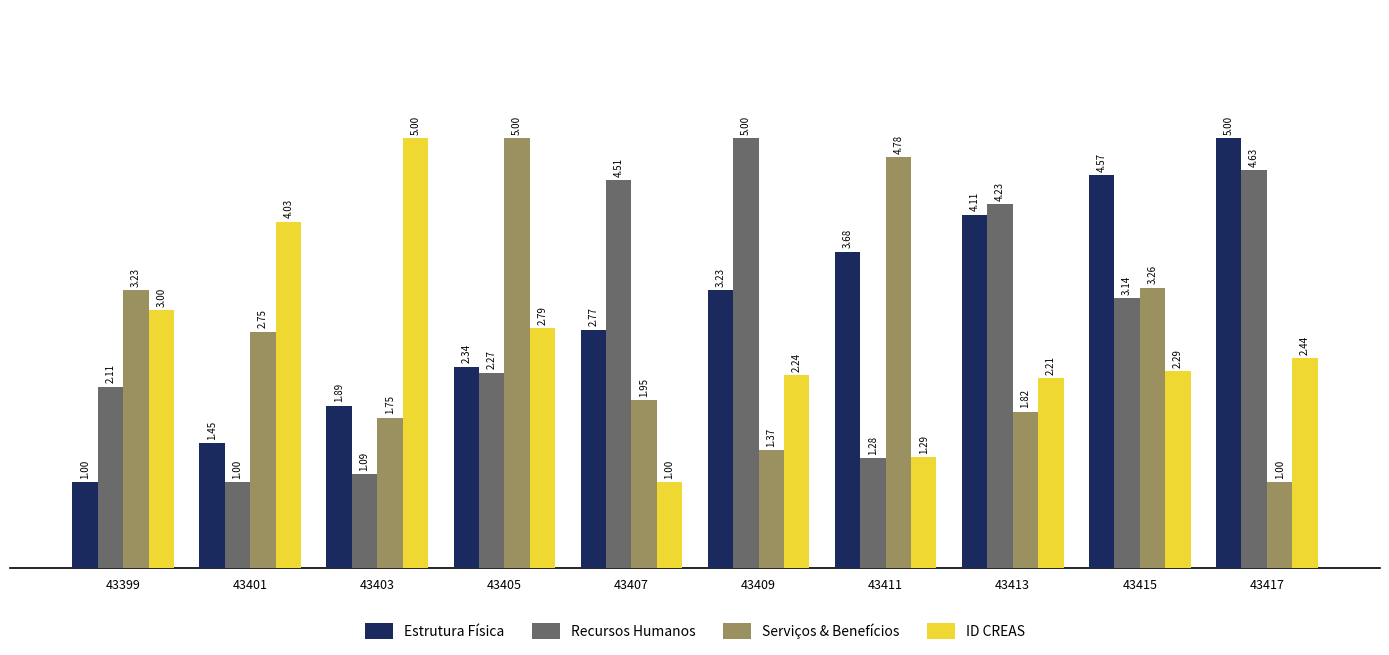

Between 43407 and 43411, which series saw the biggest shift?

Recursos Humanos